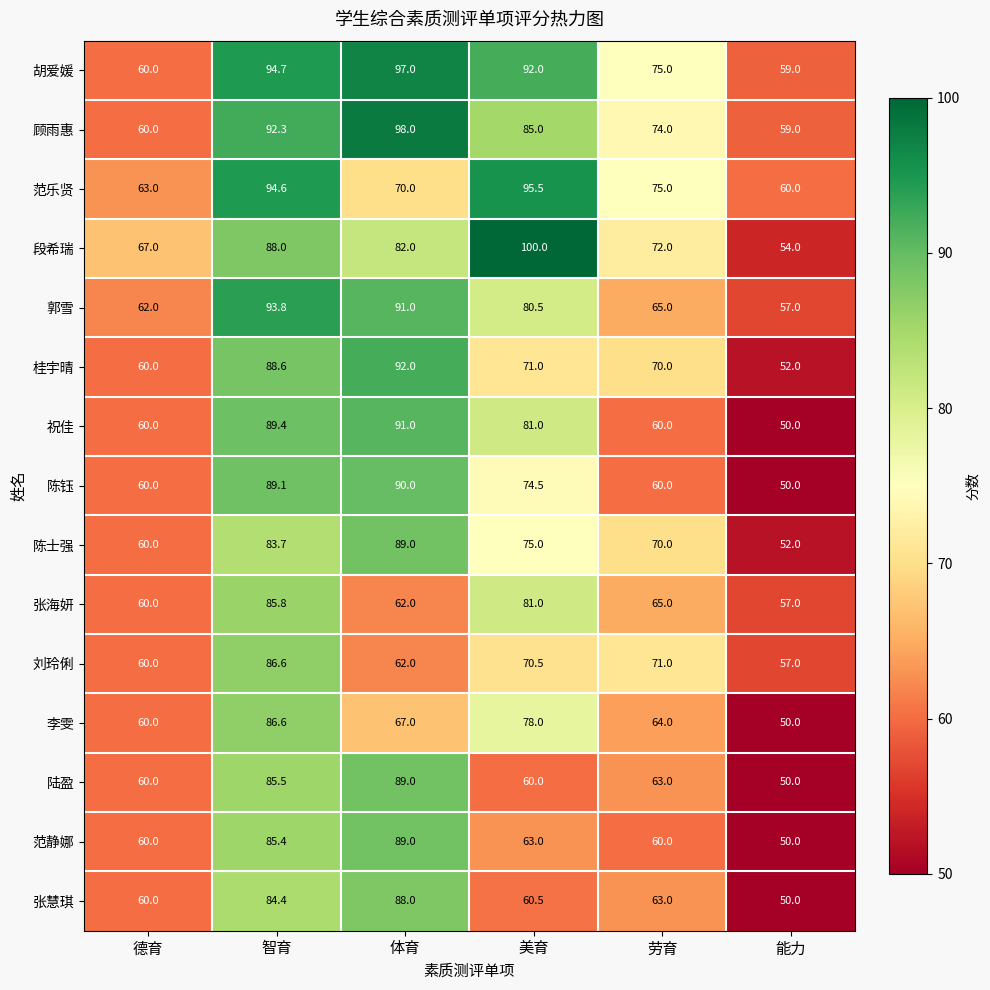

Where is 范静娜 nearest to the value 69?

美育